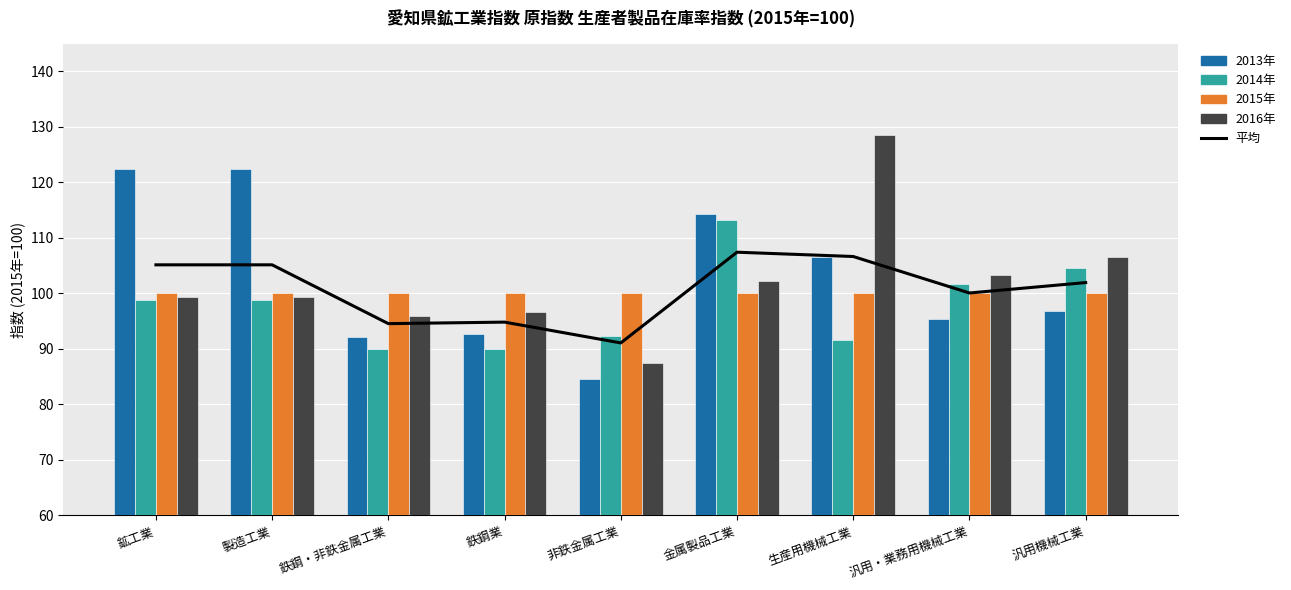

Which has a higher value, 汎用機械工業 or 金属製品工業?

金属製品工業